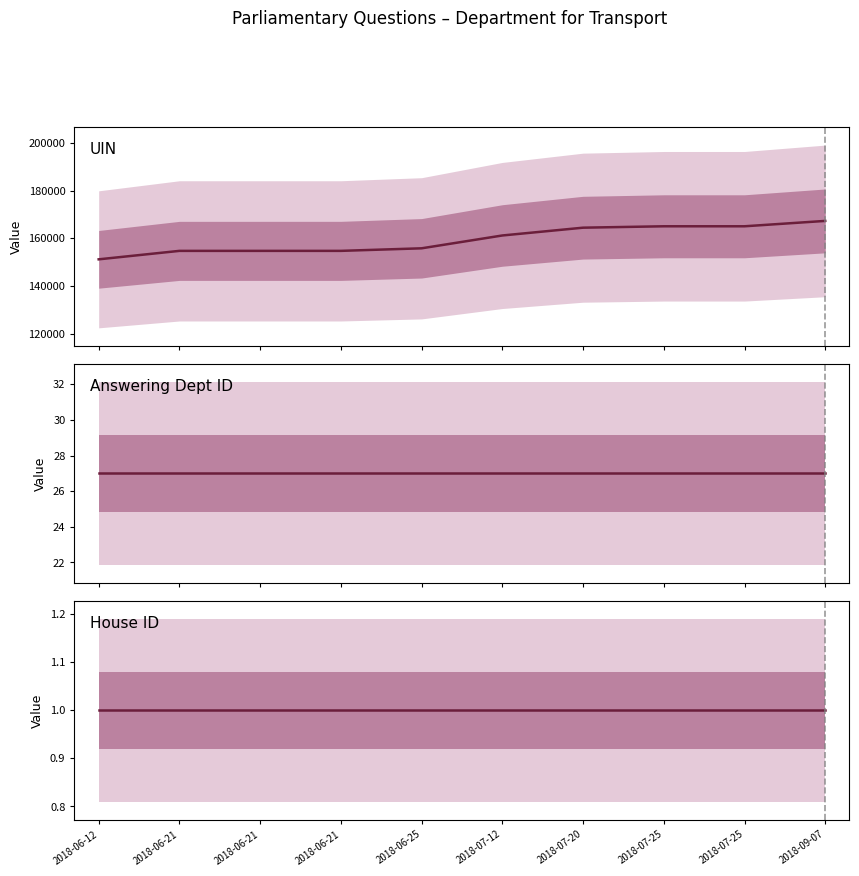

True or false: house id and uin cross at least once.

False